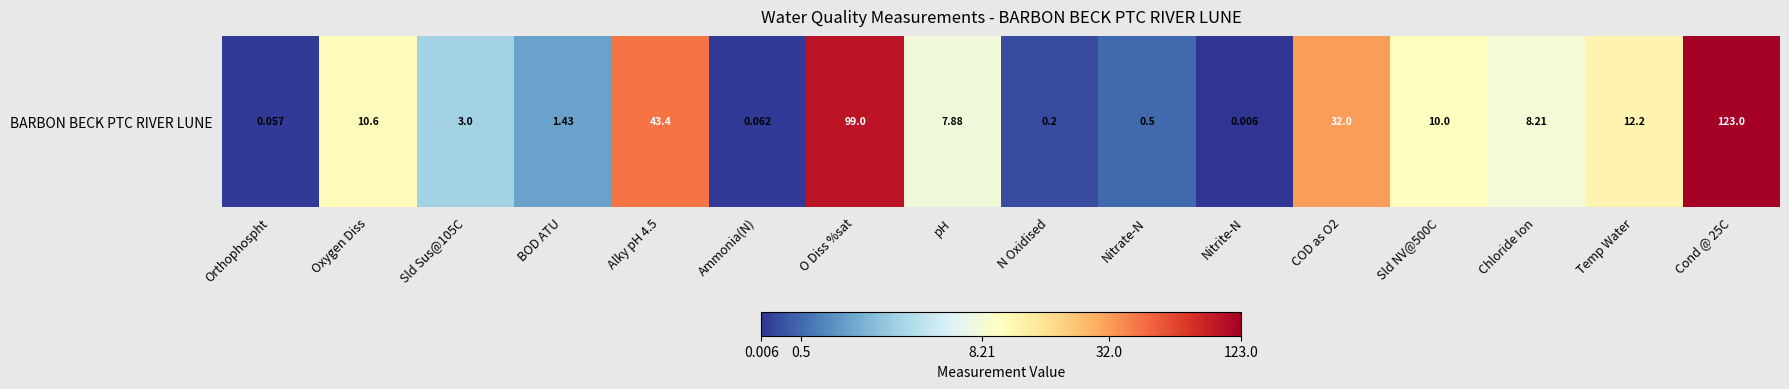

How many data points does each series have?

16